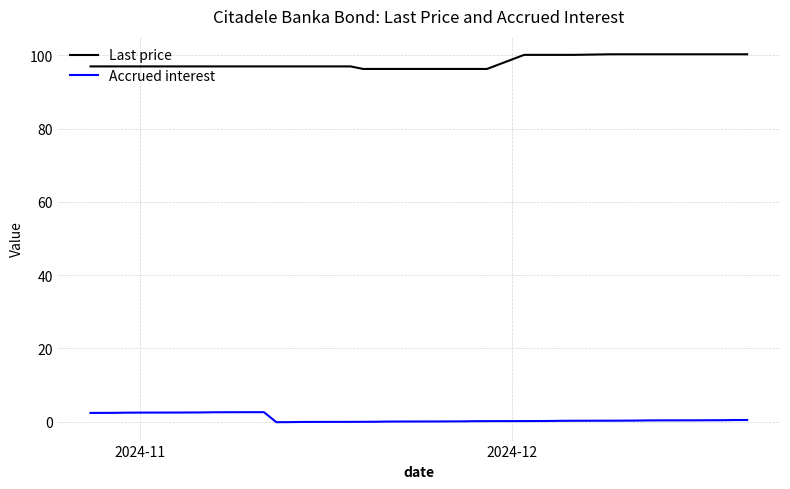

Which series has the largest total across all categories?

Last price